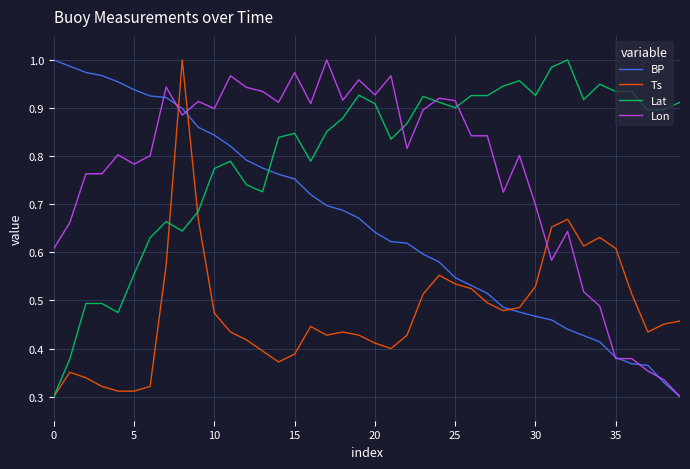

How many times do BP and Ts cross each other?

3